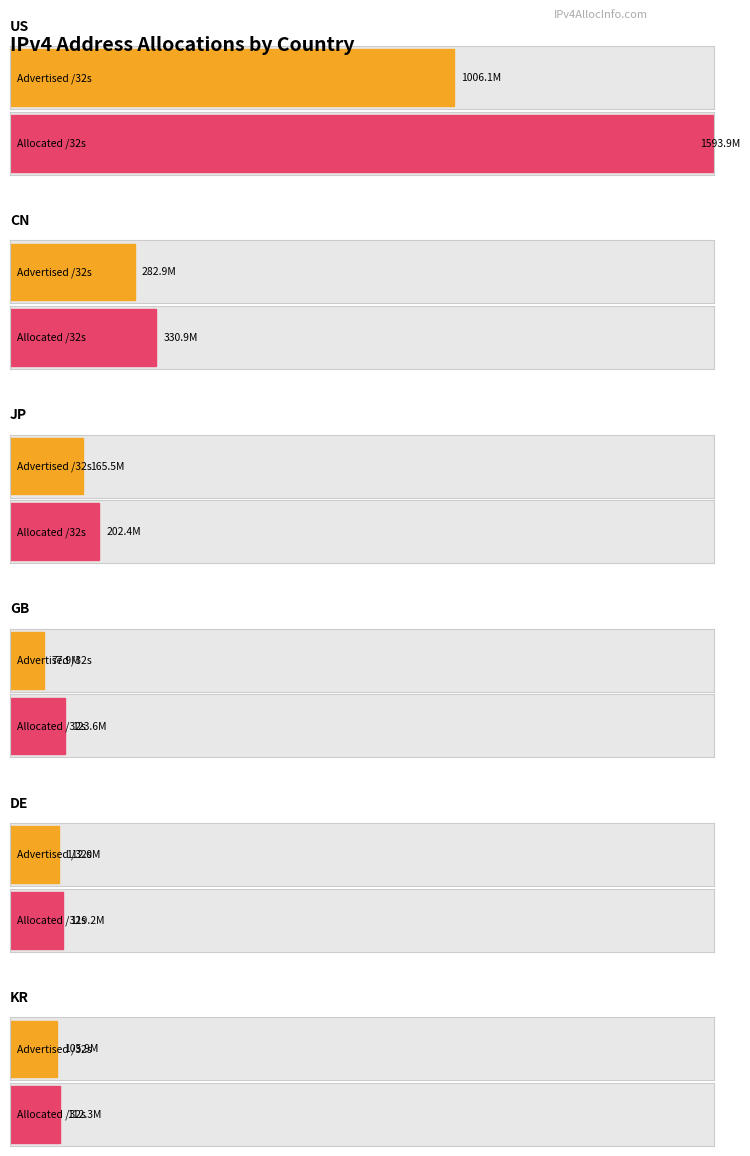

Which label corresponds to the largest value in the chart?

US